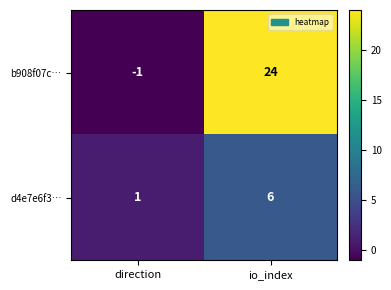

List the series in order of their peak value, highest first.

b908f07c…, d4e7e6f3…